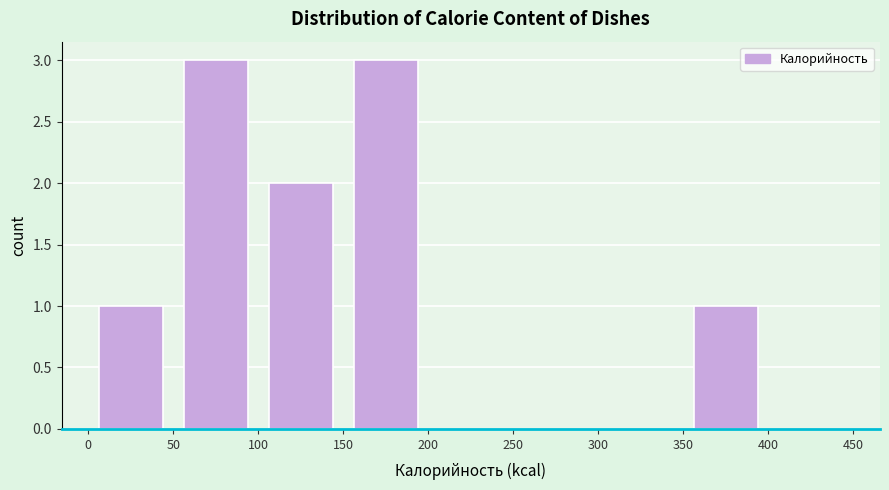

Reading left to right, transcribe this chart: for each bar, give the range it covers on the x-axis and its height. The values are not printed on the chart, so give them approximately, as read against the axis.

0 to 50: 1
50 to 100: 3
100 to 150: 2
150 to 200: 3
200 to 250: 0
250 to 300: 0
300 to 350: 0
350 to 400: 1
400 to 450: 0